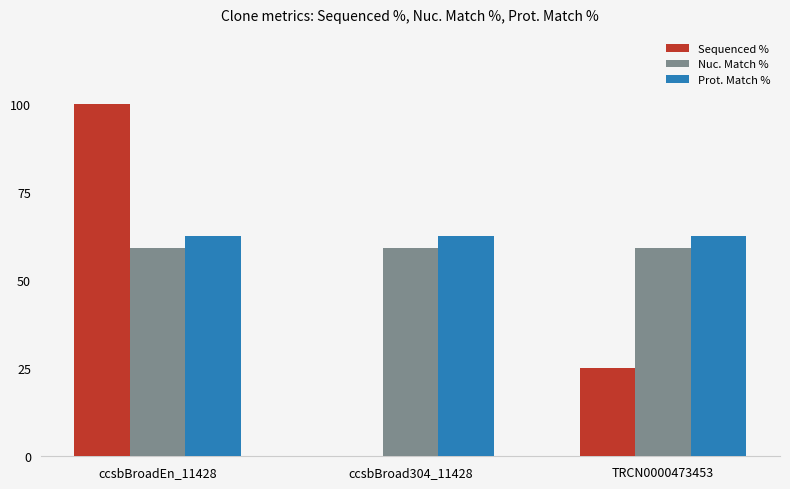

The Sequenced % series shows 46.4 at ccsbBroadEn_11428. True or false?

False